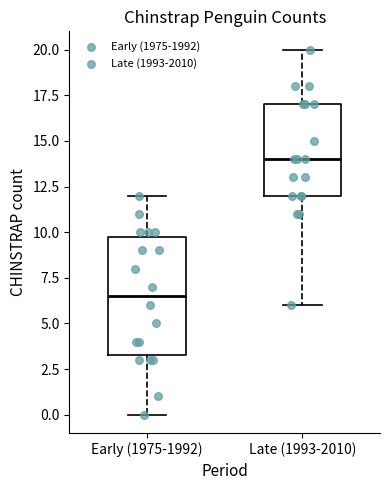

Reading left to right, read every box against the y-axis: the position of its median line, the range the box covers, and the ends of its whiskers. The values are not printed on the chart, so give them approximately, as read against the axis.

Early (1975-1992): median 6.5, box 3.5 to 10.0, whiskers 0.0 to 12.0
Late (1993-2010): median 14.0, box 12.0 to 17.0, whiskers 6.0 to 20.0